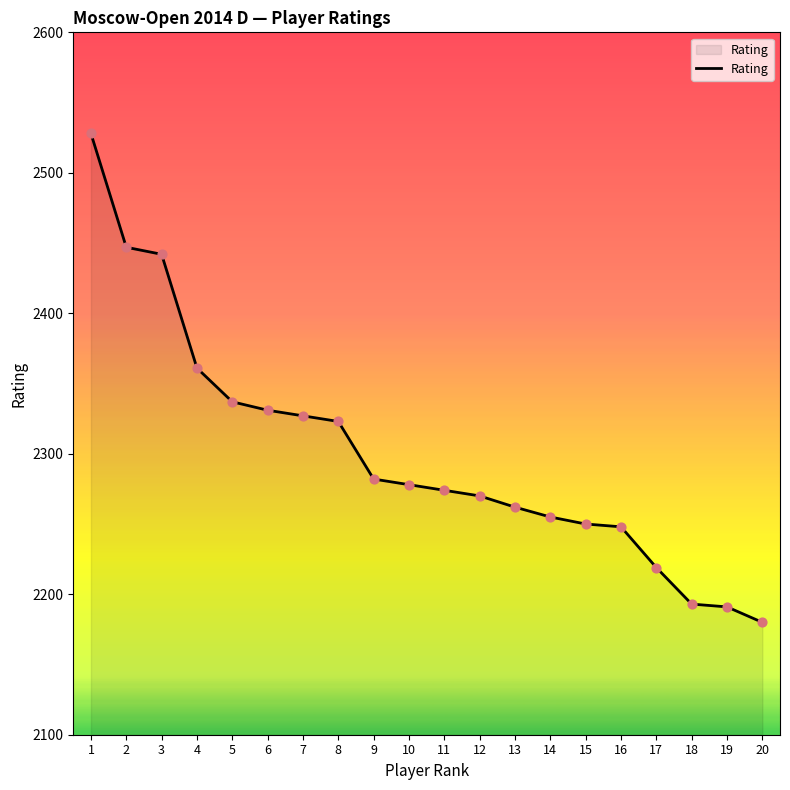

Between 2 and 12, which is larger?

2